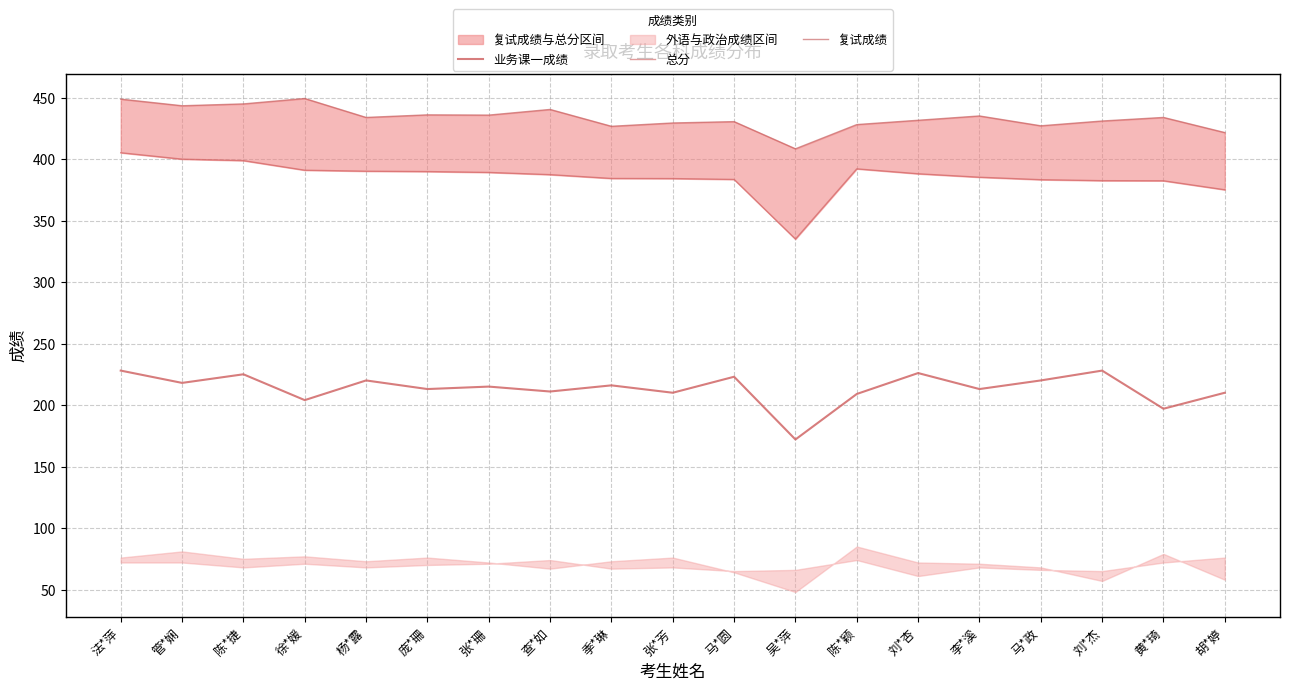

What is the sum of all 业务课一成绩 values?

4058.0